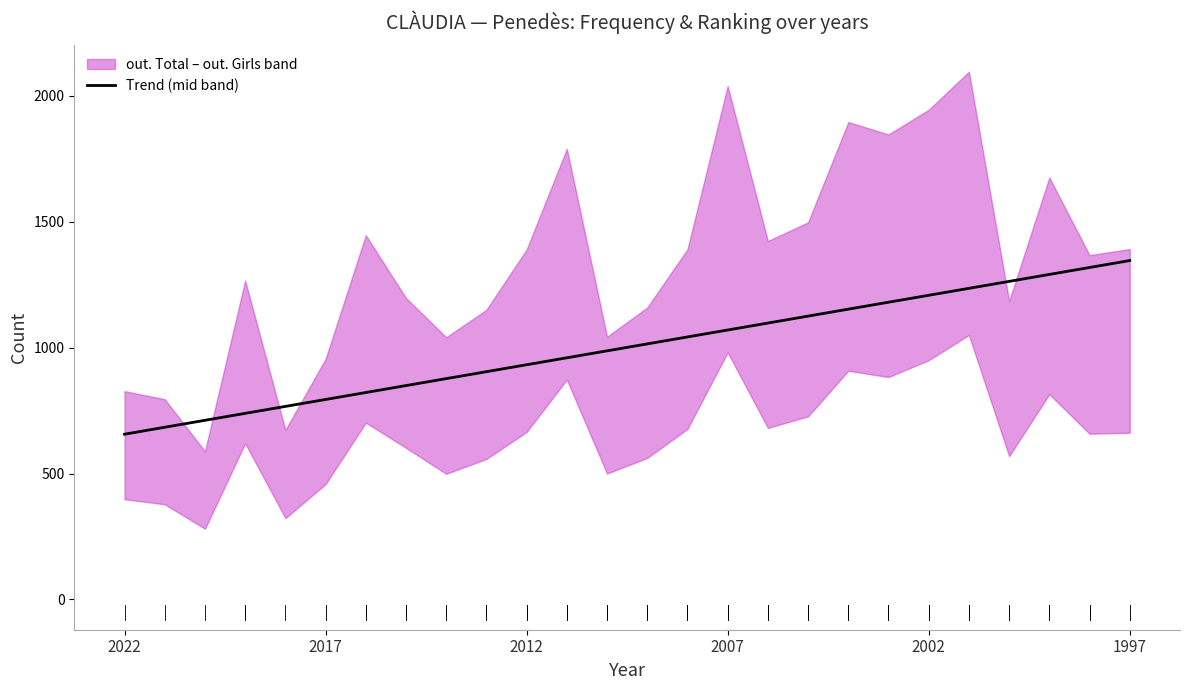

What is the difference between the maximum and minimum values?

689.3